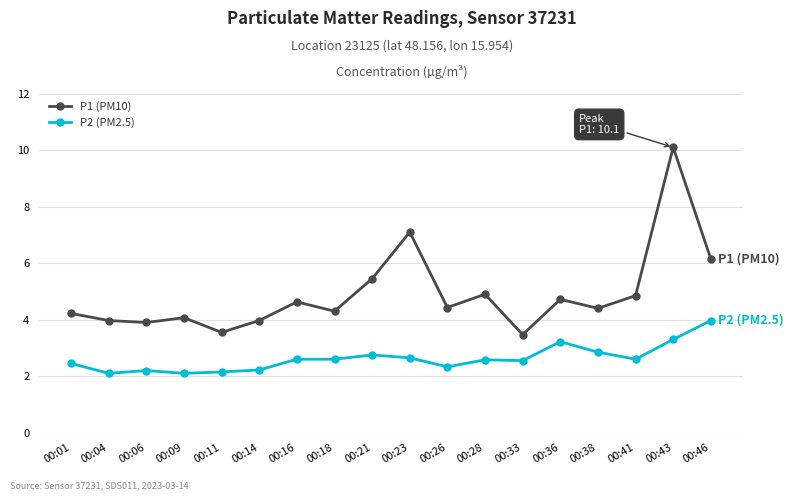

How many distinct data groups are displayed?

2